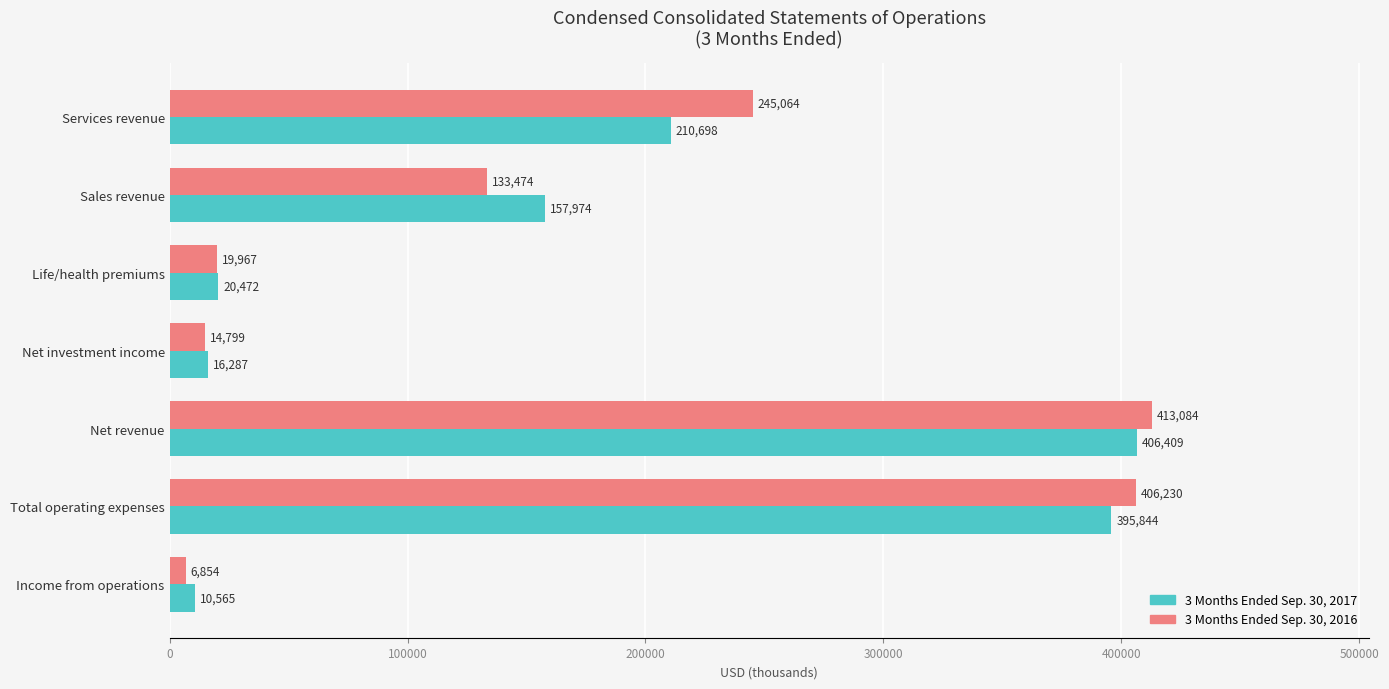

At which label does 3 Months Ended Sep. 30, 2017 reach its minimum?

Income from operations